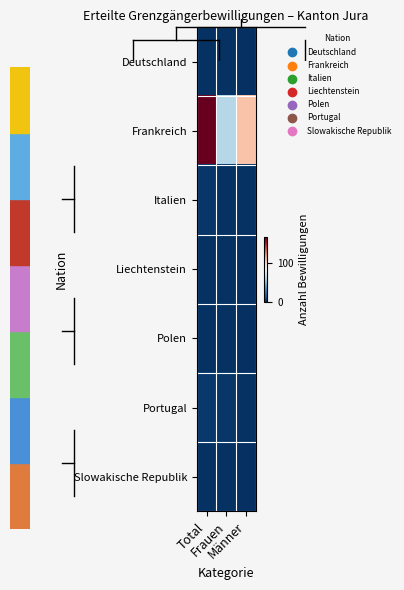

Between Frauen and Total, which is larger?

Frauen